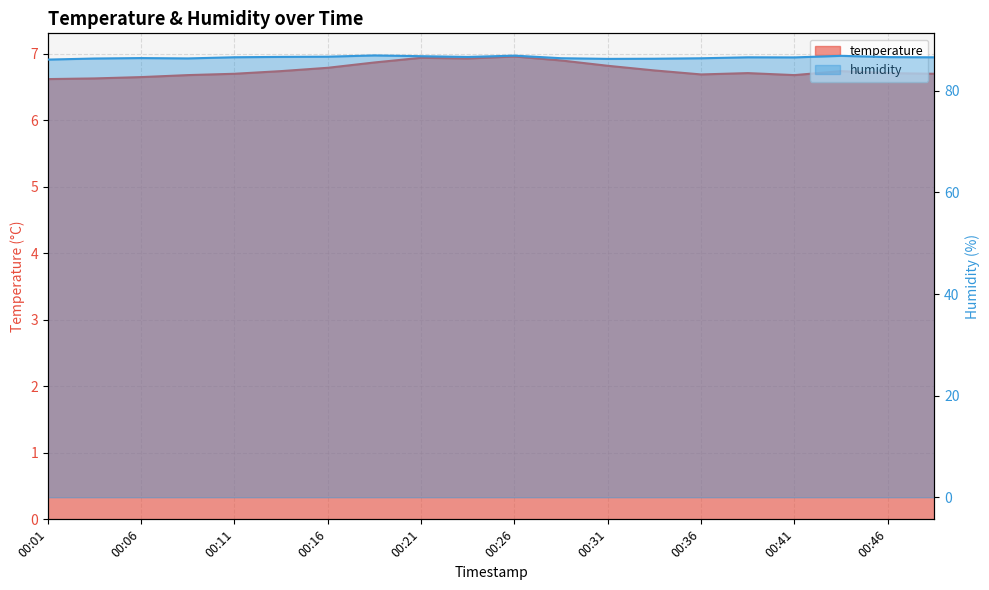

How many lines are shown in the chart?

2